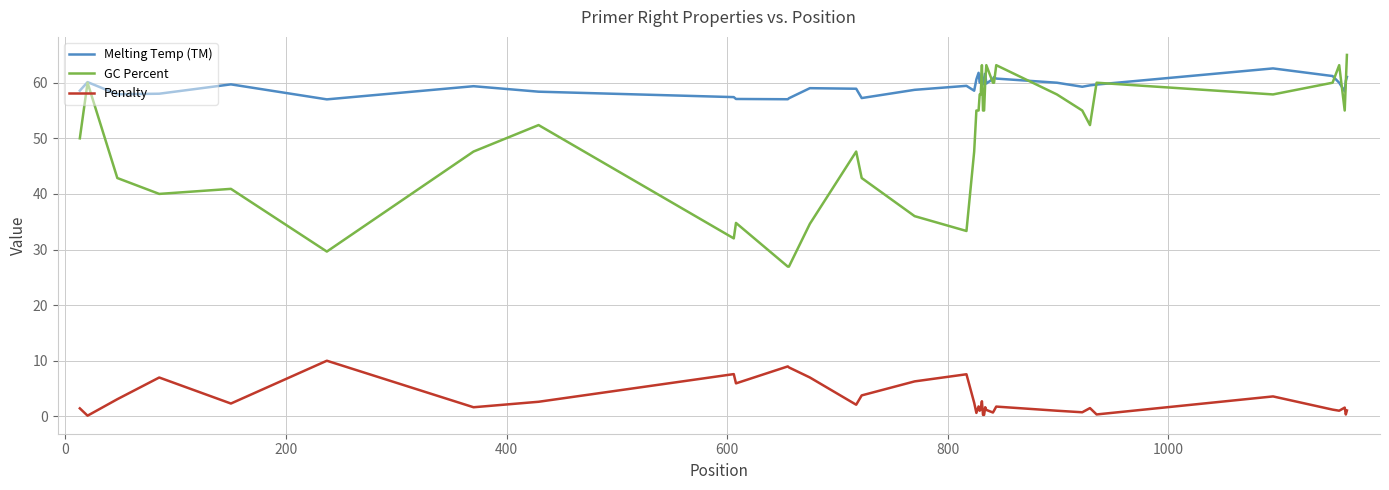

Which series has the largest range (max minus min)?

GC Percent